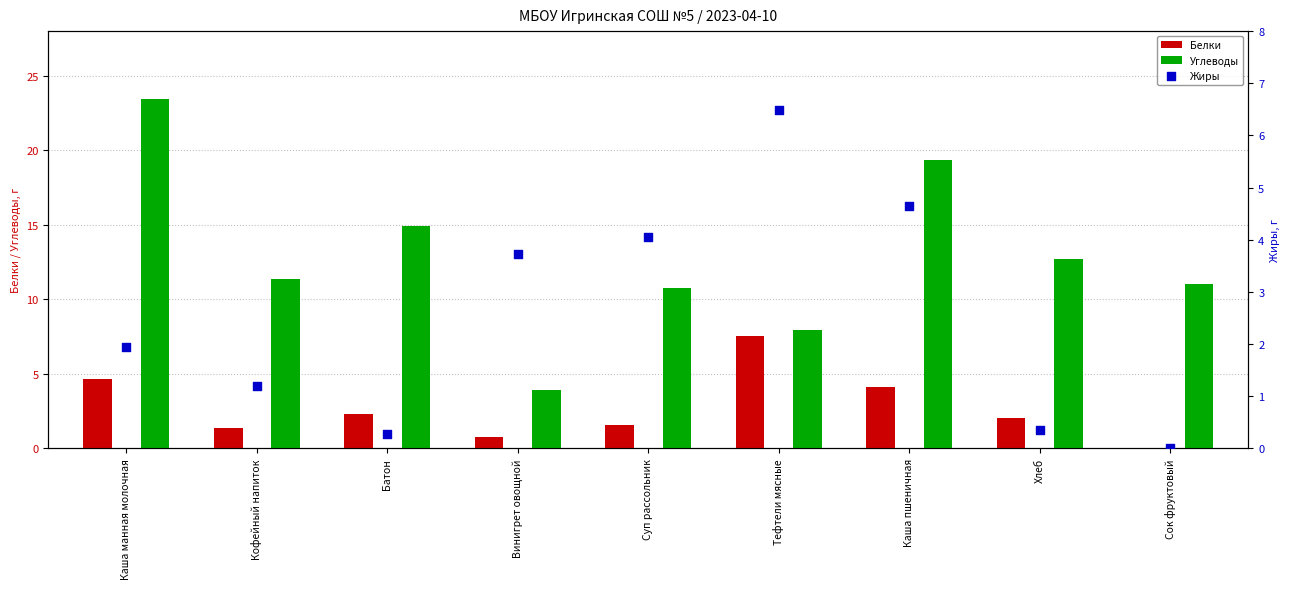

Which series contains the lowest Y value?

Белки